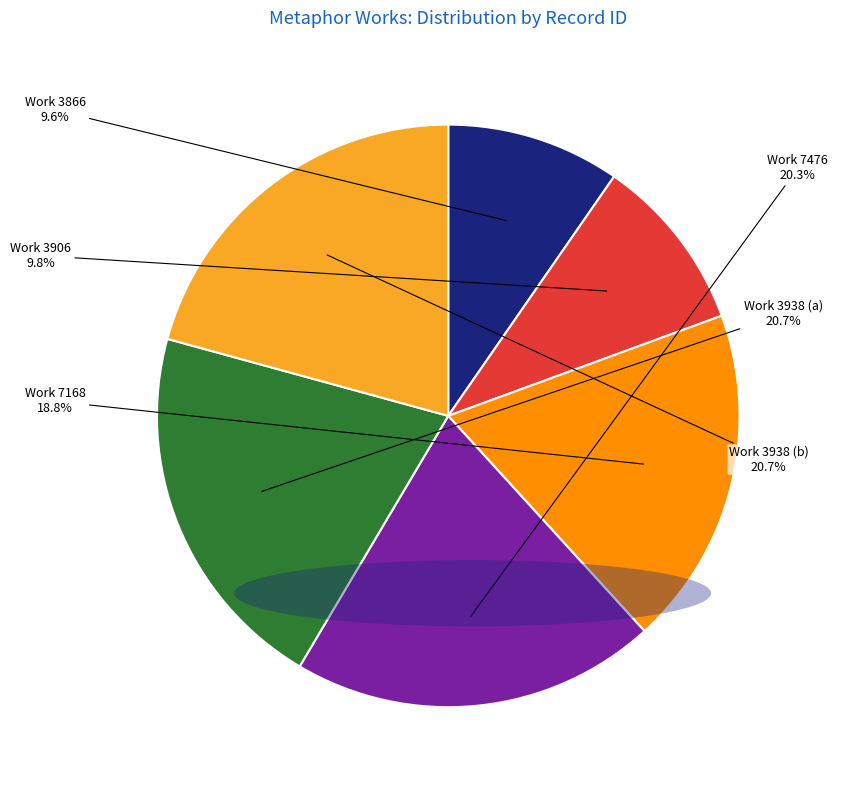

Does any single category account for the majority?

No